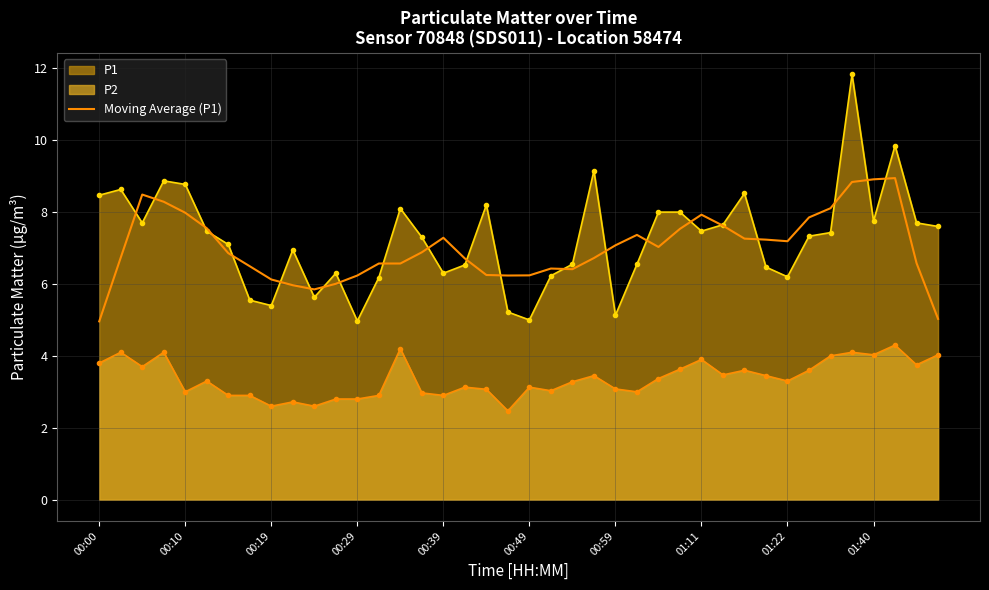

Which series has the widest spread of values?

P1